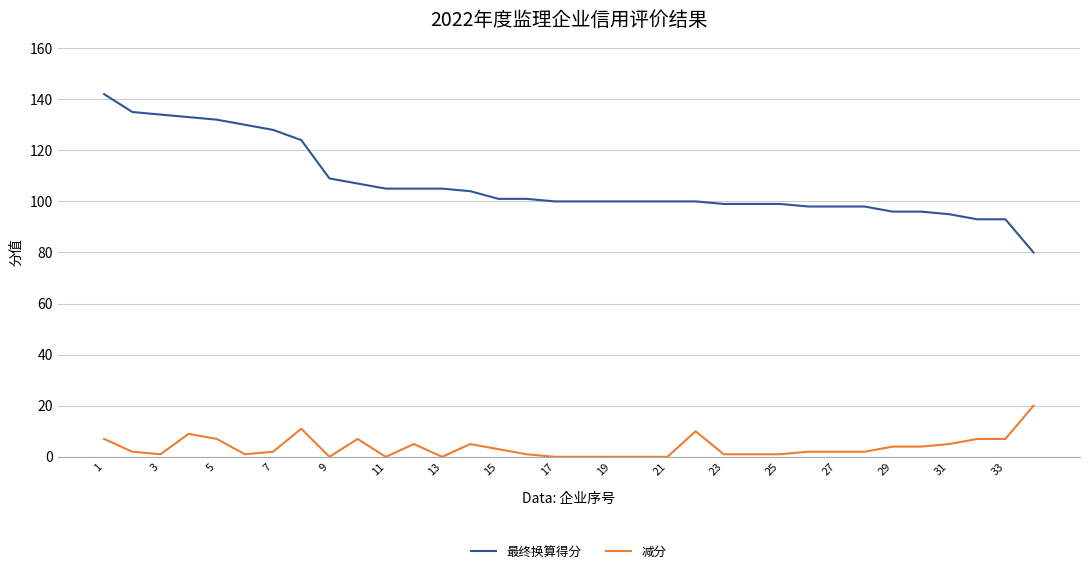

Rank the series by their maximum value, from lowest to highest.

减分, 最终换算得分